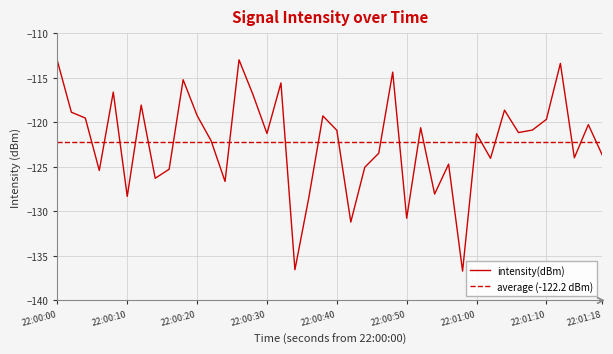

How many series are shown in this chart?

1